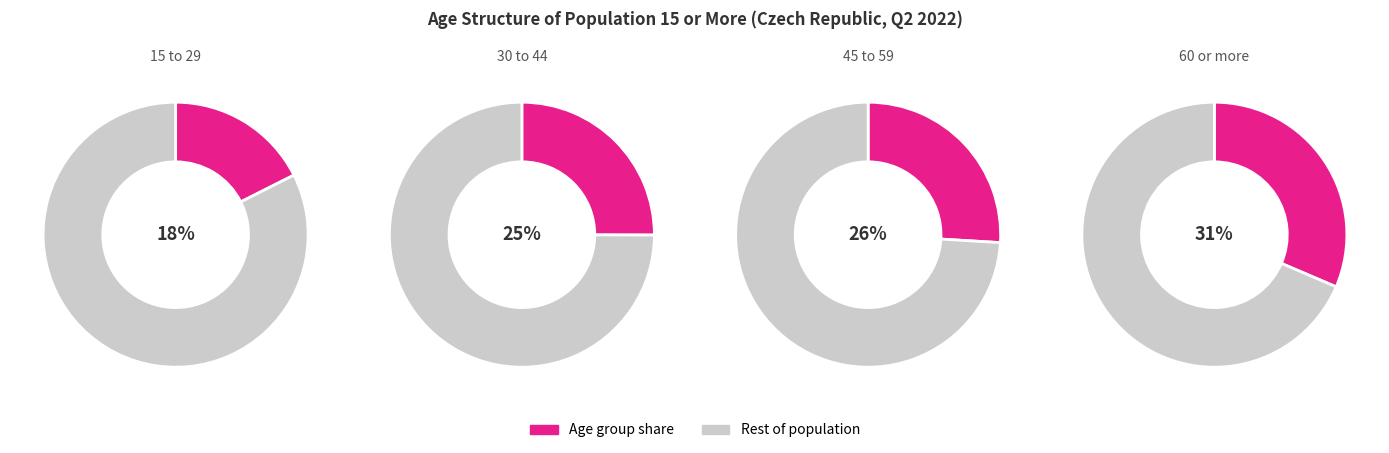

To the nearest percent, what is the combined percentage of 15 to 29 and 60 or more?

49%